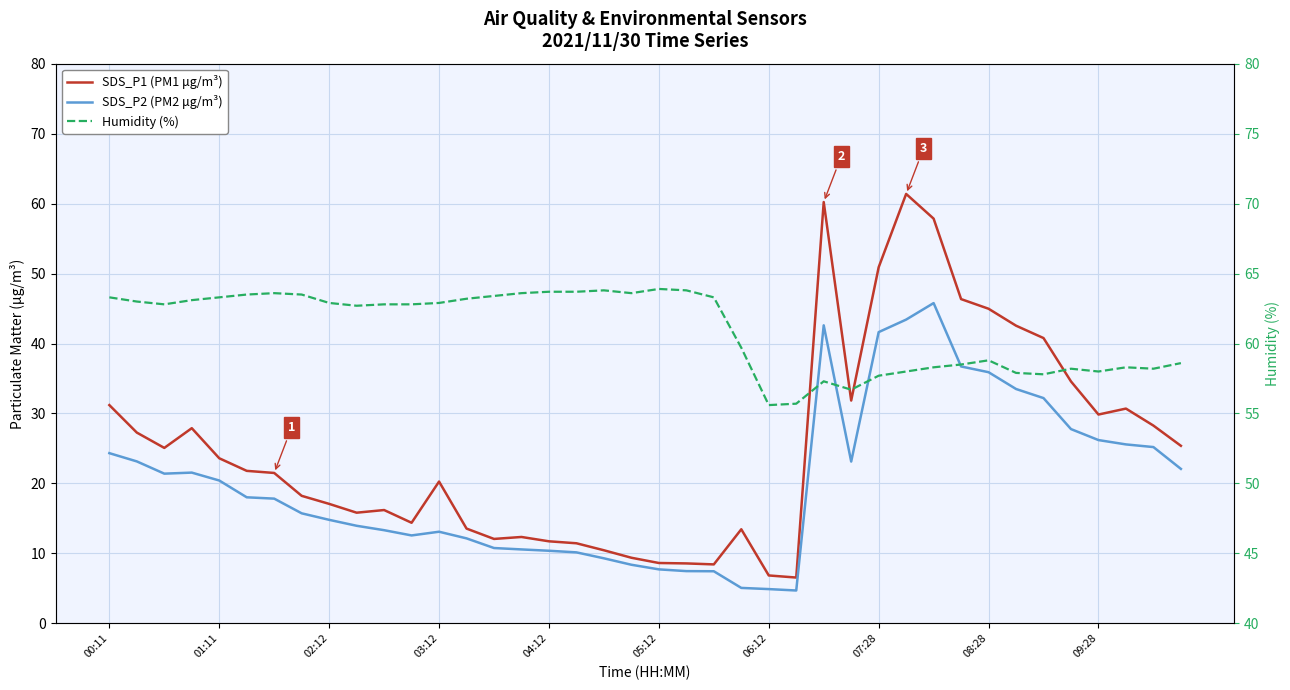

Count the number of categories in the chart.

40